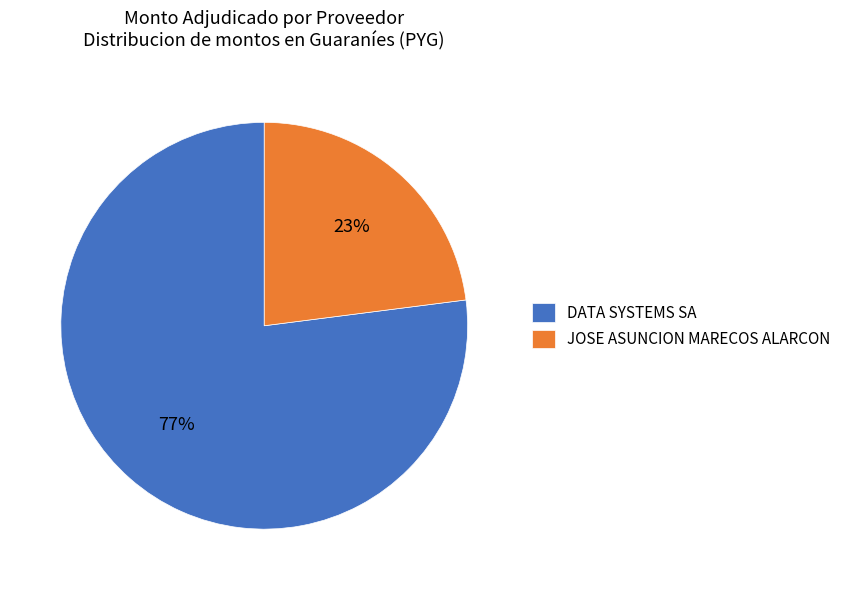

Rank the categories by value from highest to lowest.

DATA SYSTEMS SA, JOSE ASUNCION MARECOS ALARCON